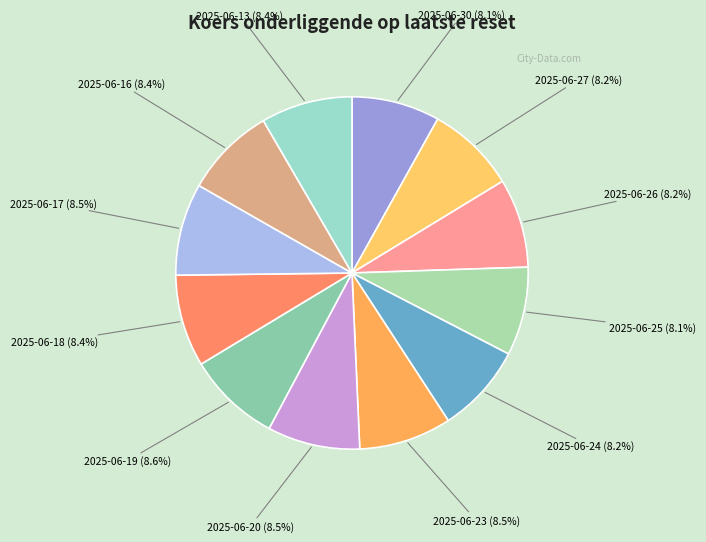

Which slice is the largest?

2025-06-19